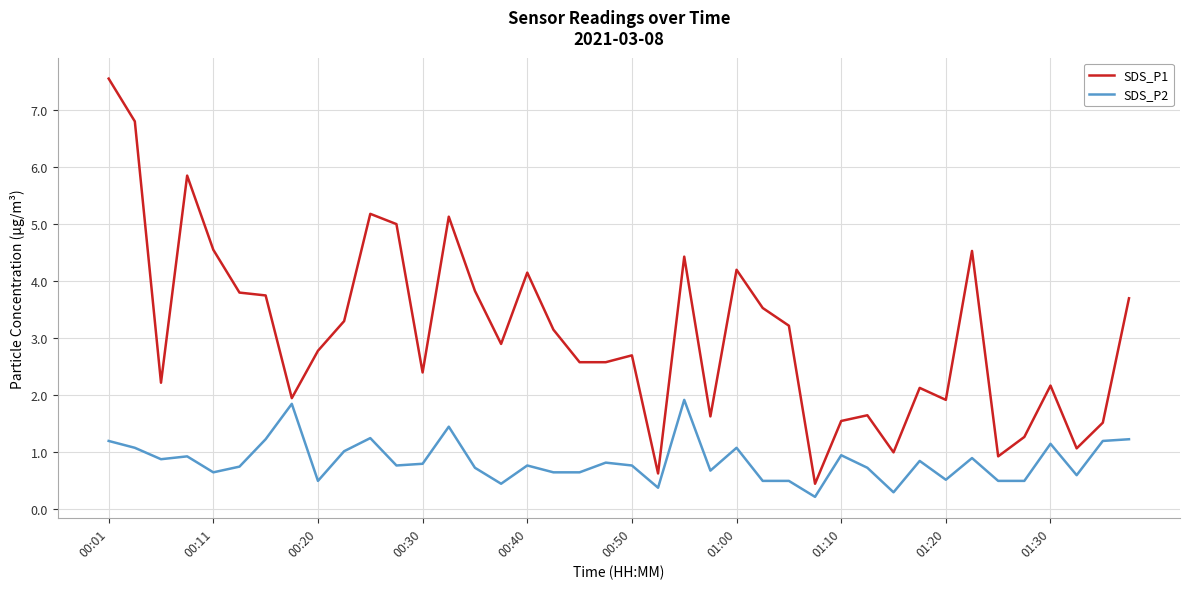

List the series in order of their overall mean, lowest first.

SDS_P2, SDS_P1